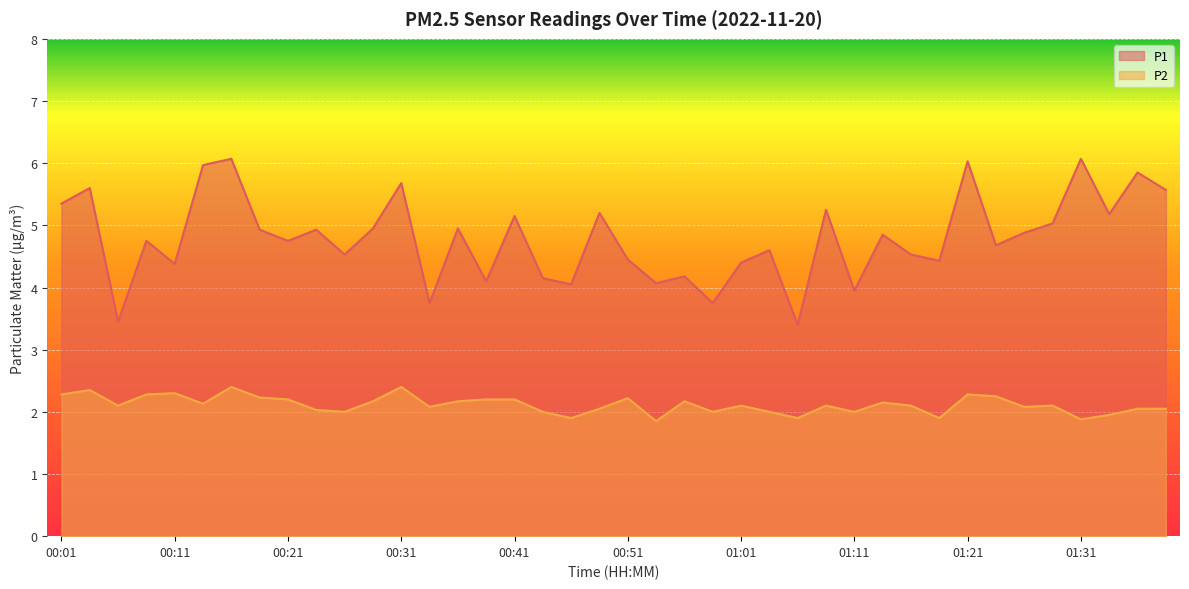

Rank the series at 00:26 from highest to lowest value.

P1, P2